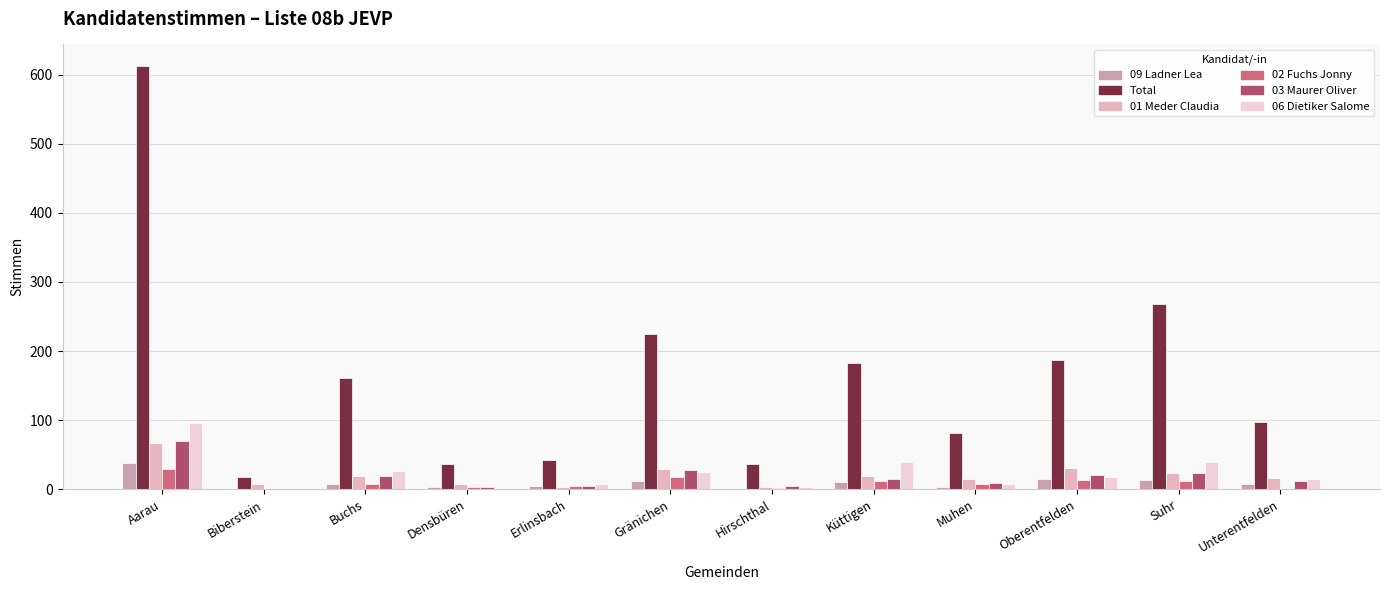

Which series has the widest spread of values?

Total